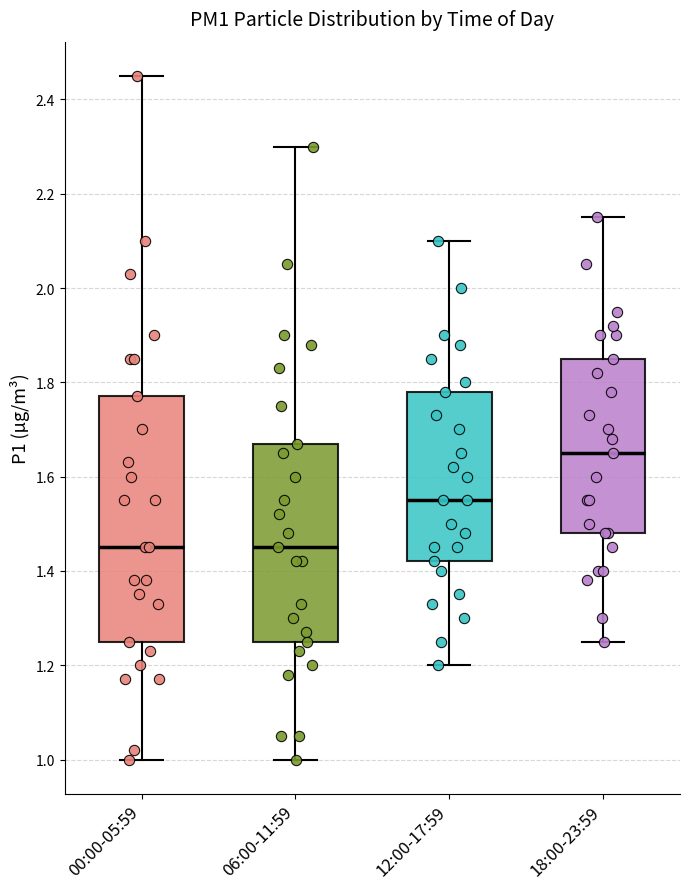

Reading left to right, read every box against the y-axis: the position of its median line, the range the box covers, and the ends of its whiskers. The values are not printed on the chart, so give them approximately, as read against the axis.

00:00-05:59: median 1.46, box 1.26 to 1.78, whiskers 1.00 to 2.46
06:00-11:59: median 1.46, box 1.26 to 1.68, whiskers 1.00 to 2.30
12:00-17:59: median 1.56, box 1.42 to 1.78, whiskers 1.20 to 2.10
18:00-23:59: median 1.66, box 1.48 to 1.86, whiskers 1.26 to 2.16